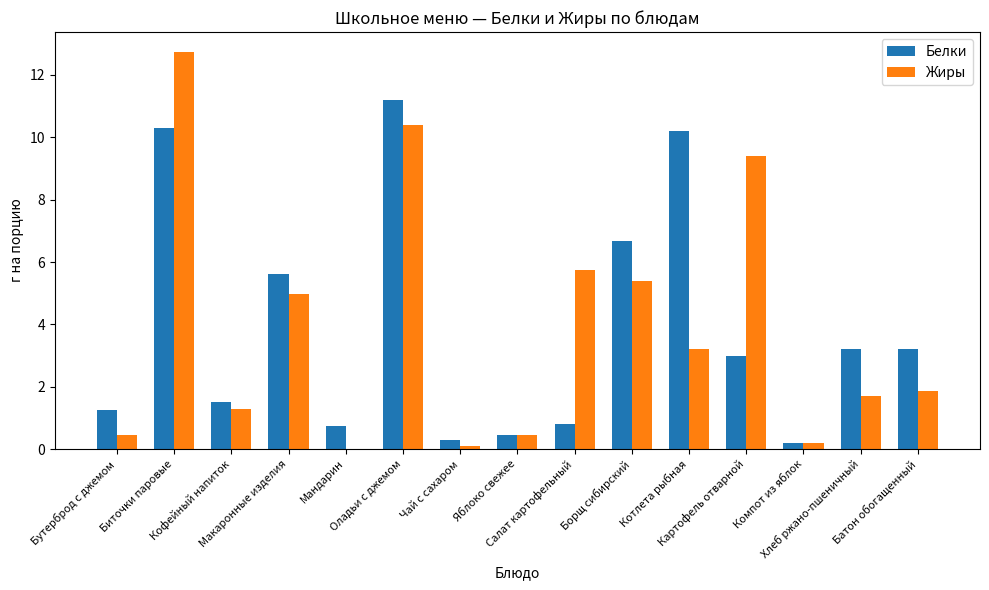

What is the sum of all Белки values?

58.6